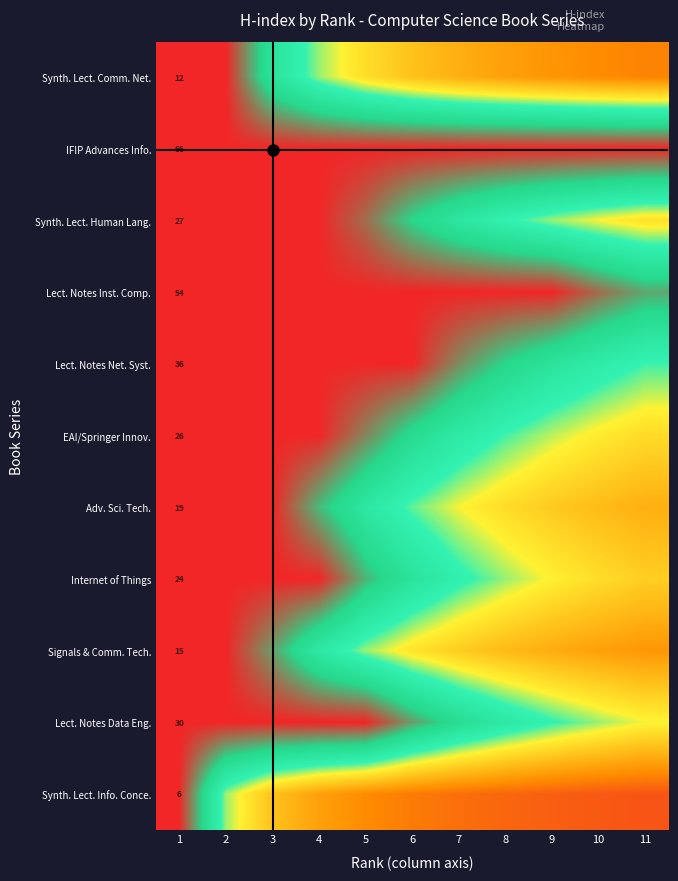

Rank the series at 1 from lowest to highest value.

Synth. Lect. Info. Conce., Synth. Lect. Comm. Net., Signals & Comm. Tech., Adv. Sci. Tech., Internet of Things, EAI/Springer Innov., Synth. Lect. Human Lang., Lect. Notes Data Eng., Lect. Notes Net. Syst., Lect. Notes Inst. Comp., IFIP Advances Info.